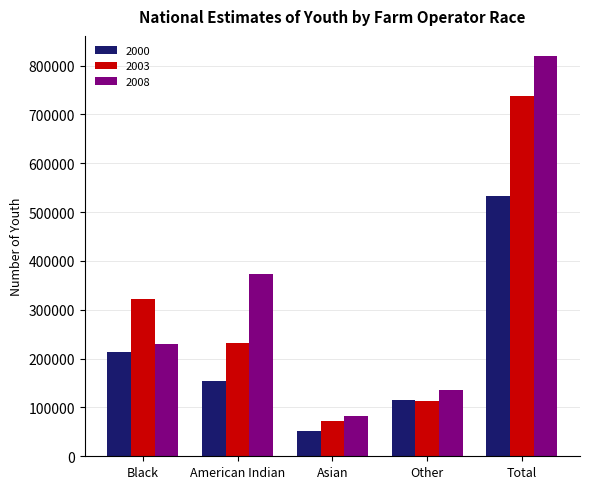

The 2000 series shows 212521 at Black. True or false?

True